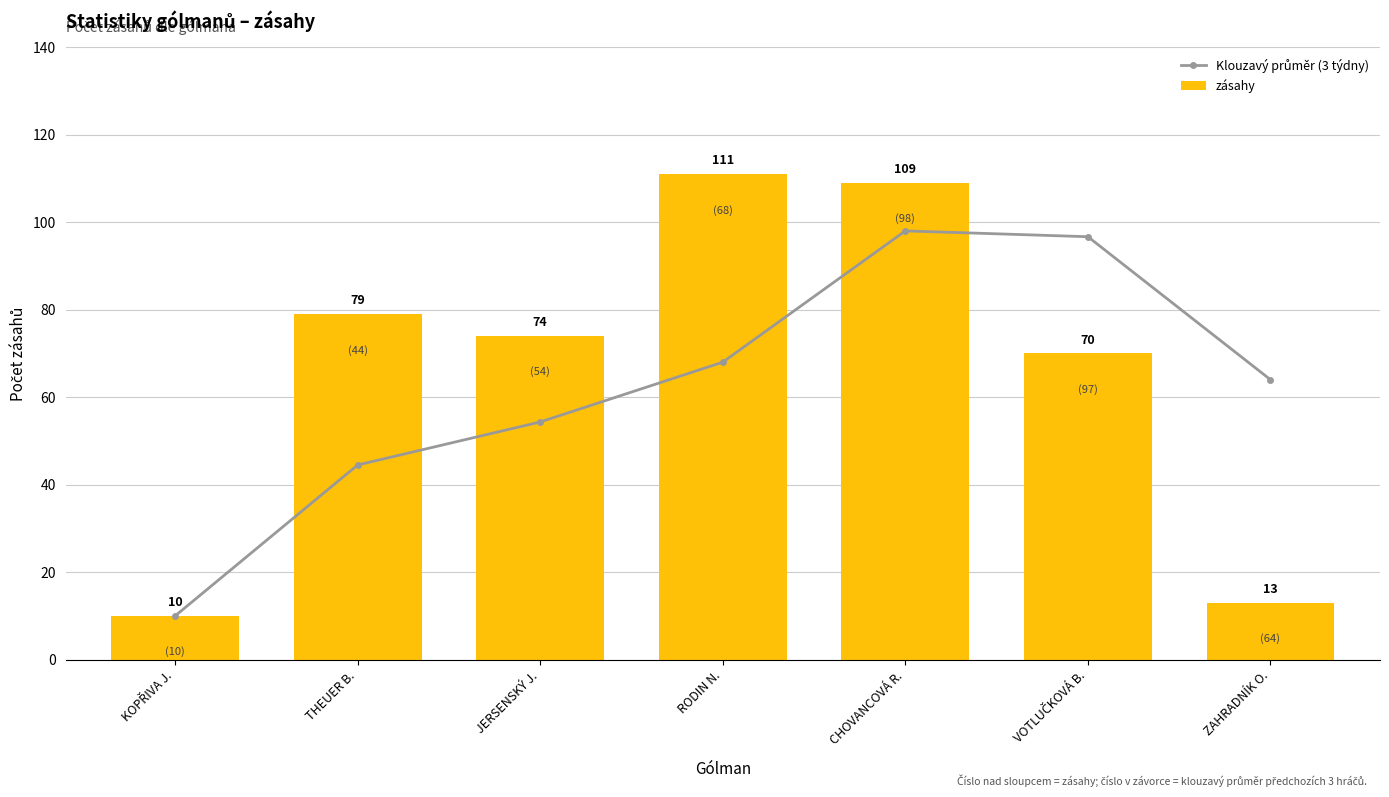

What is the approximate value of zásahy at RODIN N.?

111